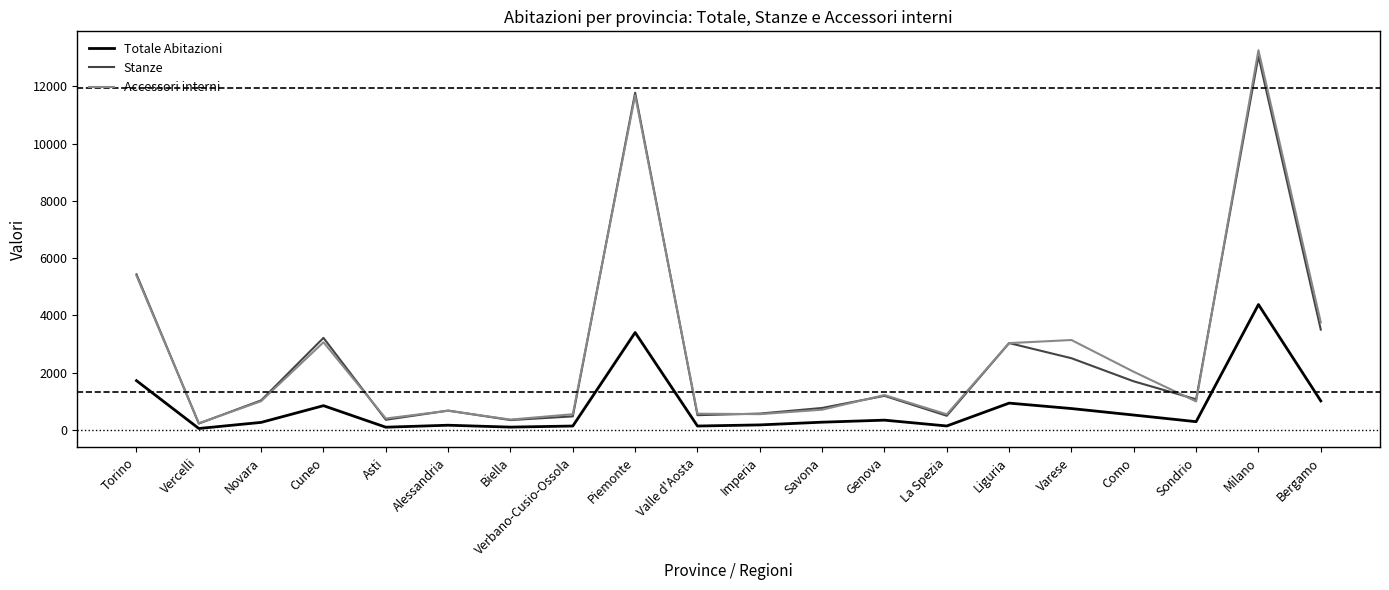

What is the highest value of the Accessori interni series?

13261